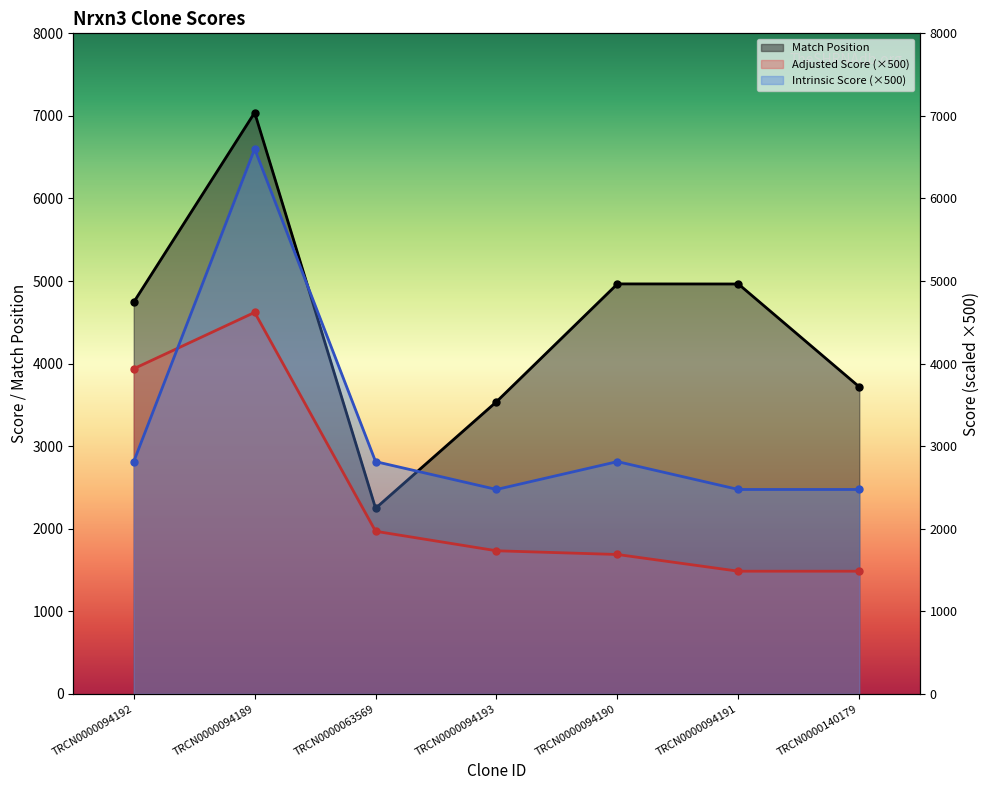

Rank the series by their average value, from highest to lowest.

Match Position, Intrinsic Score (×500), Adjusted Score (×500)